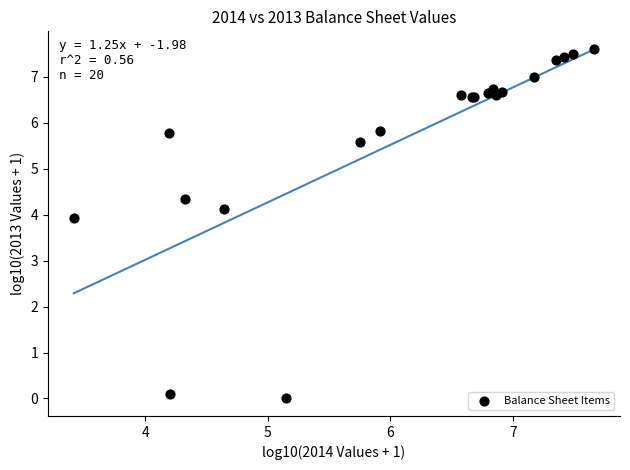

What Y value in the scatter plot is closest to 3?

3.9